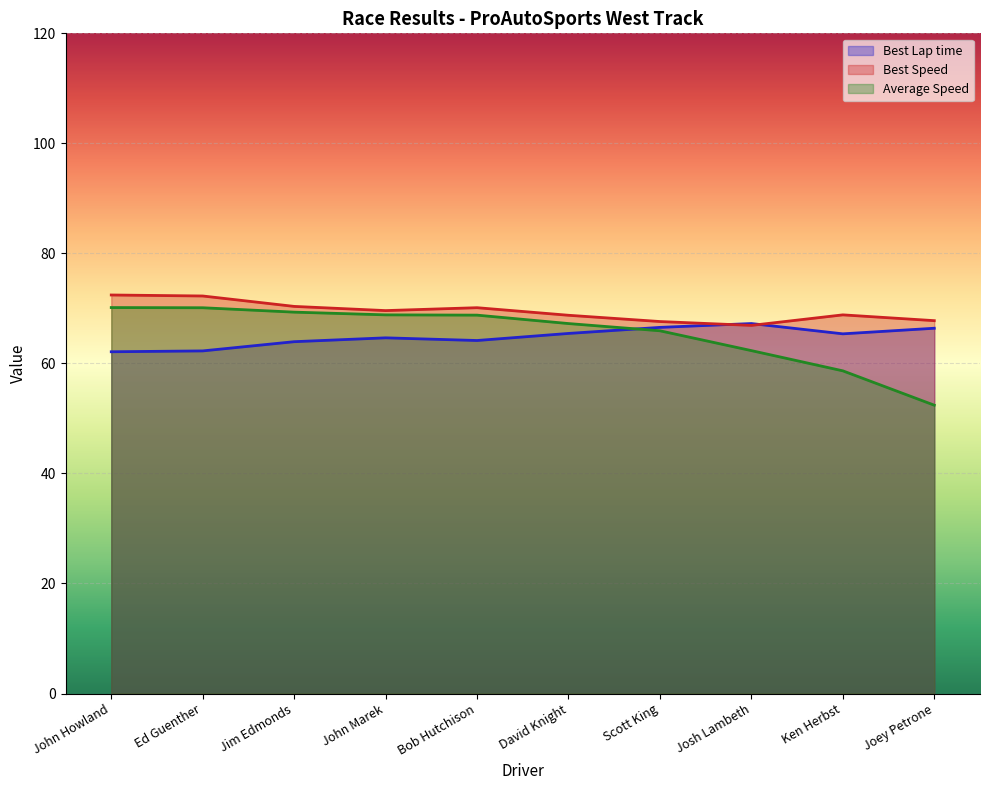

What is the approximate value of Best Lap time at David Knight?

65.5